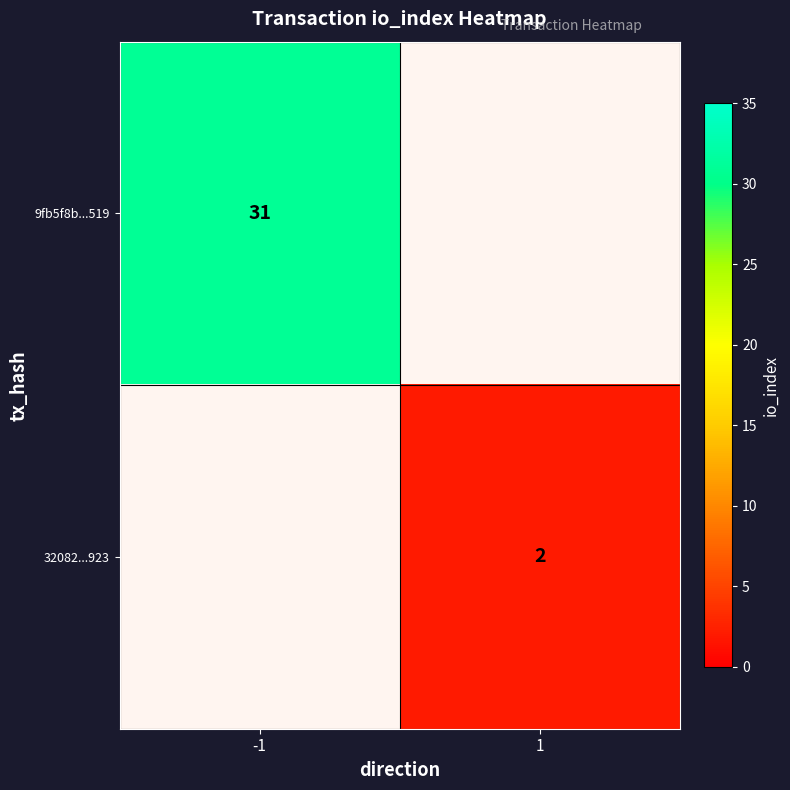

List the series in order of their peak value, lowest first.

32082...923, 9fb5f8b...519